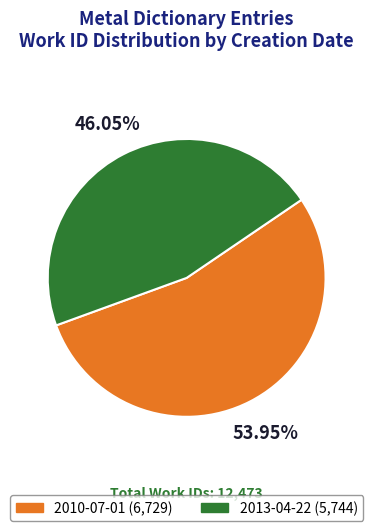

Which slice is the largest?

2010-07-01